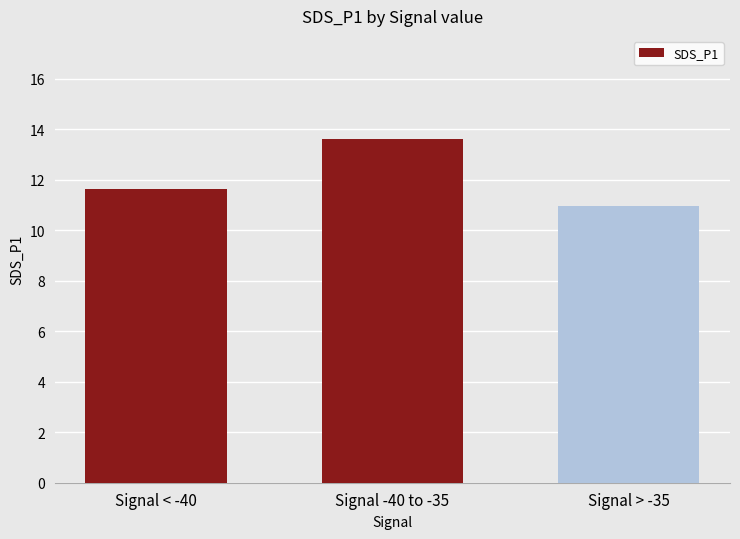

Is it true that the value at Signal < -40 is 7.6?

False